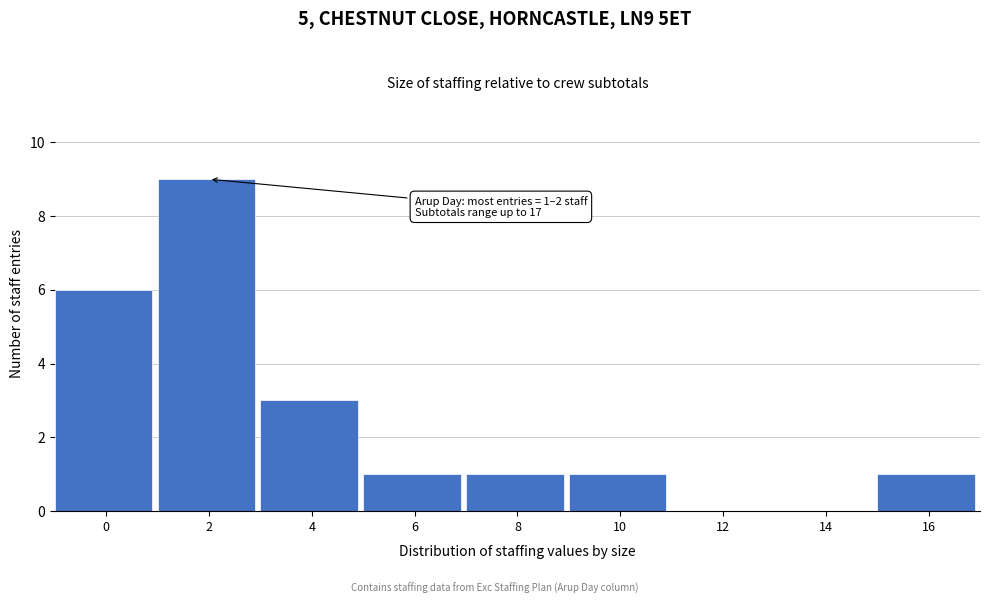

Reading right to left, what are all the values shown in this chart?

16=1	14=0	12=0	10=1	8=1	6=1	4=3	2=9	0=6